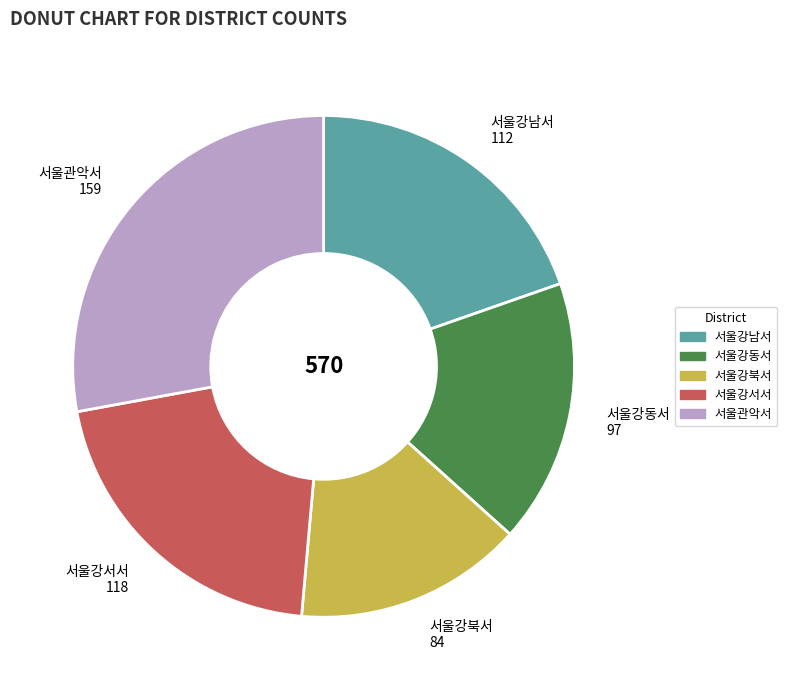

Is the sum of 서울강동서 and 서울강남서 greater than half?

No